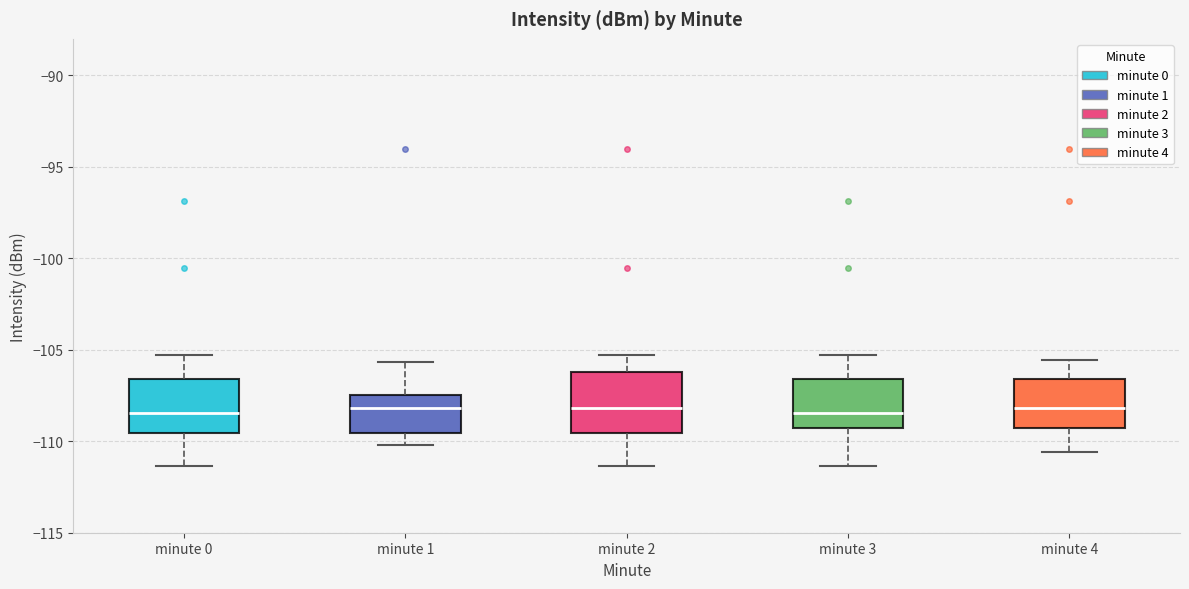

Reading left to right, transcribe this box plot: for each box, give where its median line is, the range the box spans, and where its two whiskers end, as read against the y-axis. The values are not printed on the chart, so give them approximately, as read against the axis.

minute 0: median -108.5, box -109.5 to -106.5, whiskers -111.5 to -105.5
minute 1: median -108.0, box -109.5 to -107.5, whiskers -110.0 to -105.5
minute 2: median -108.0, box -109.5 to -106.0, whiskers -111.5 to -105.5
minute 3: median -108.5, box -109.5 to -106.5, whiskers -111.5 to -105.5
minute 4: median -108.0, box -109.5 to -106.5, whiskers -110.5 to -105.5